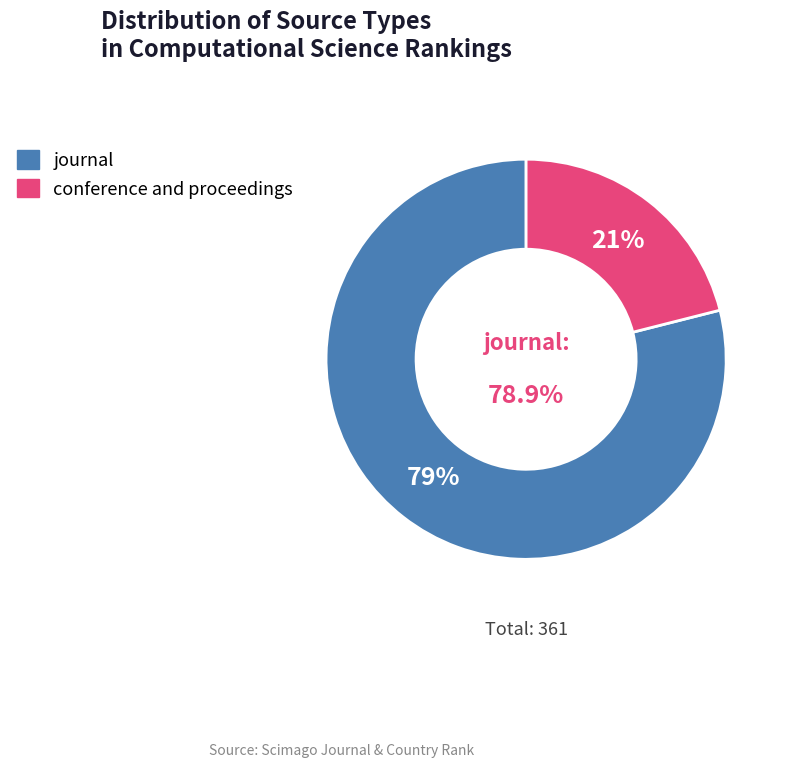

What is the change in value from journal to conference and proceedings?

-209